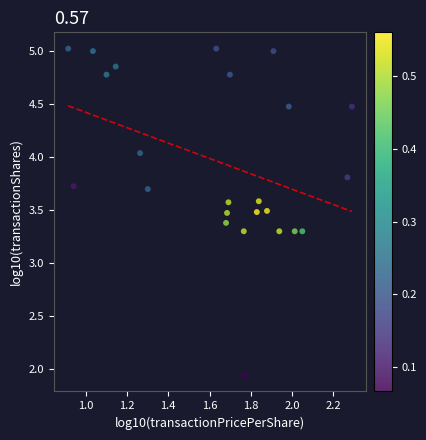

What is the range of Y values (max minus min)?

3.1